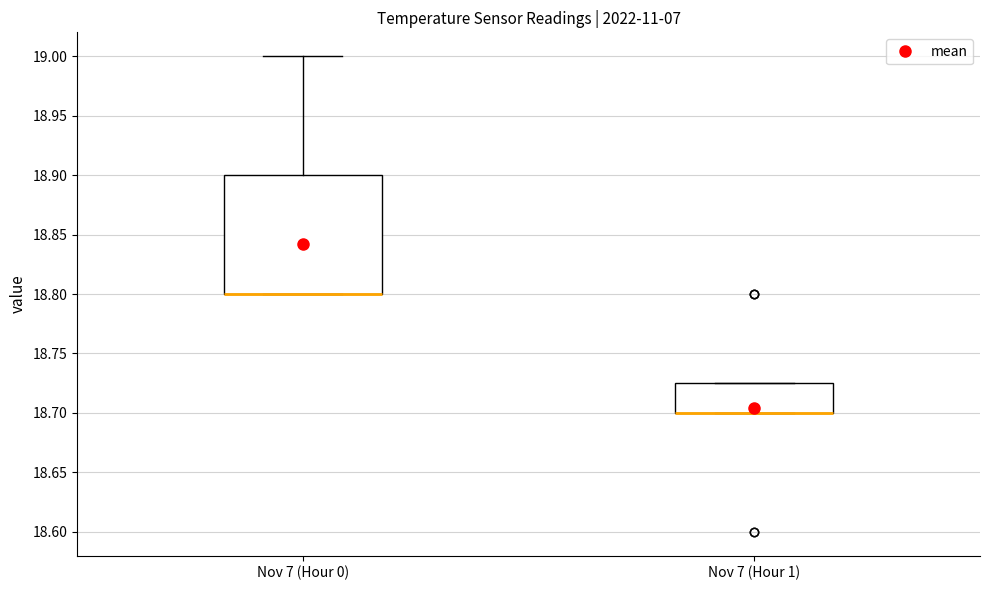

Where is the lower edge of the box for Nov 7 (Hour 0) on the y-axis? The values are not printed on the chart, so give them approximately, as read against the axis.

18.800